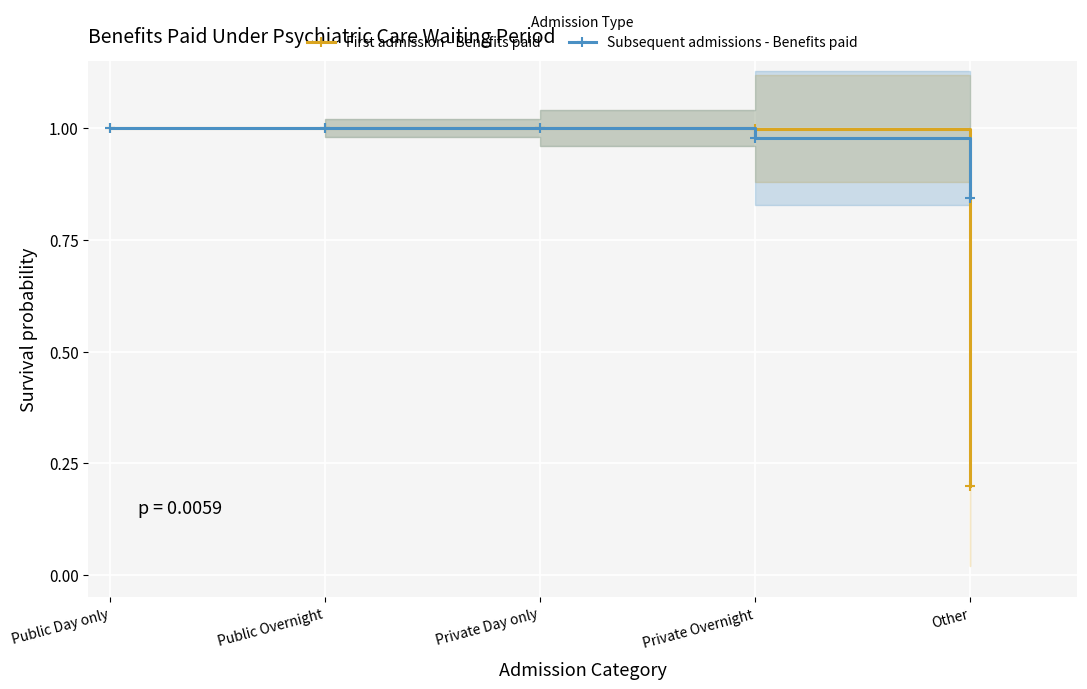

What is the sum of the First admission - Benefits paid values at Private Day only and Public Day only?

2.0